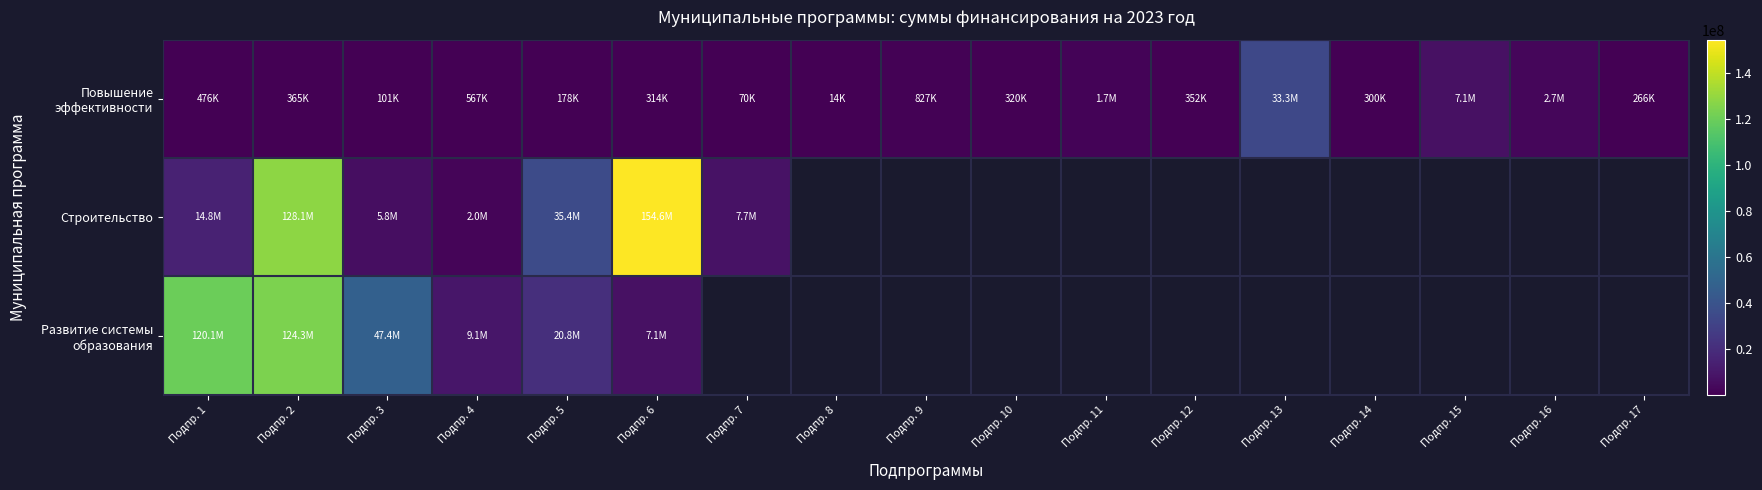

Which series has the widest spread of values?

Строительство